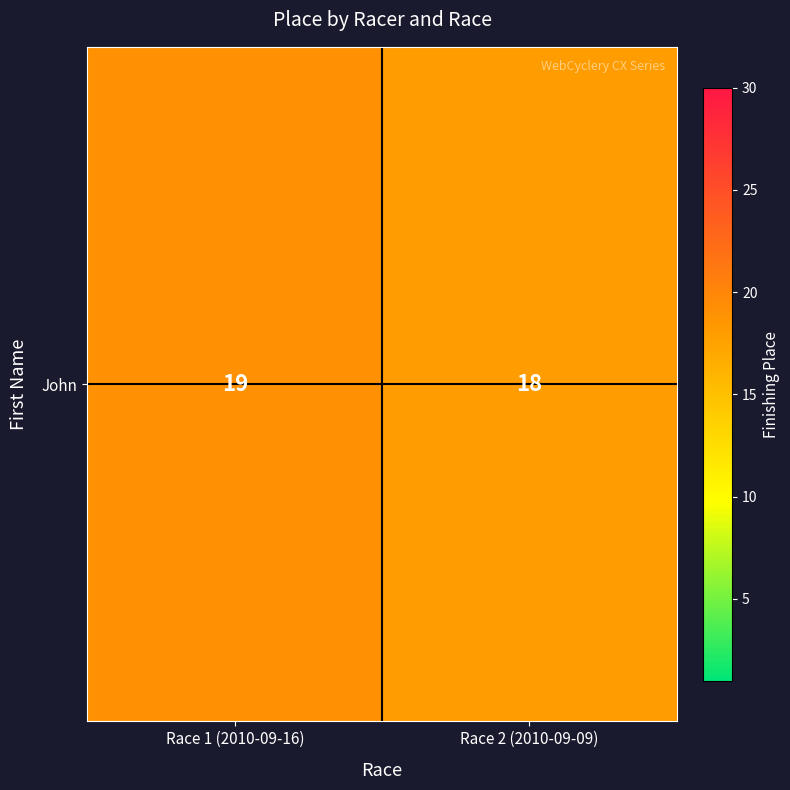

How many data points does each series have?

2